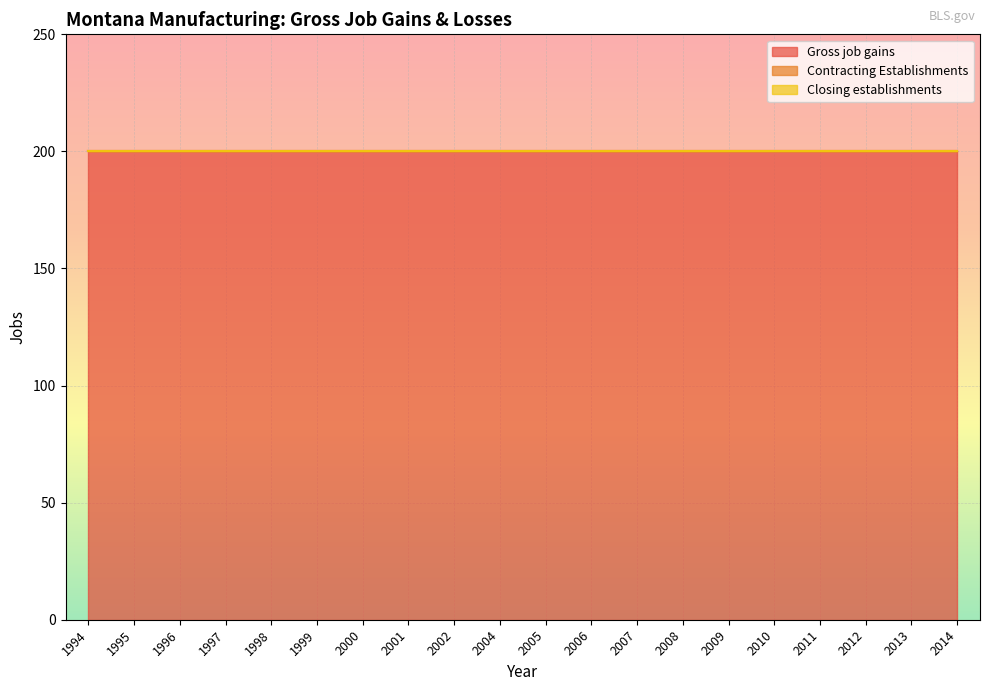

At which category does the chart reach its minimum across all series?

1994